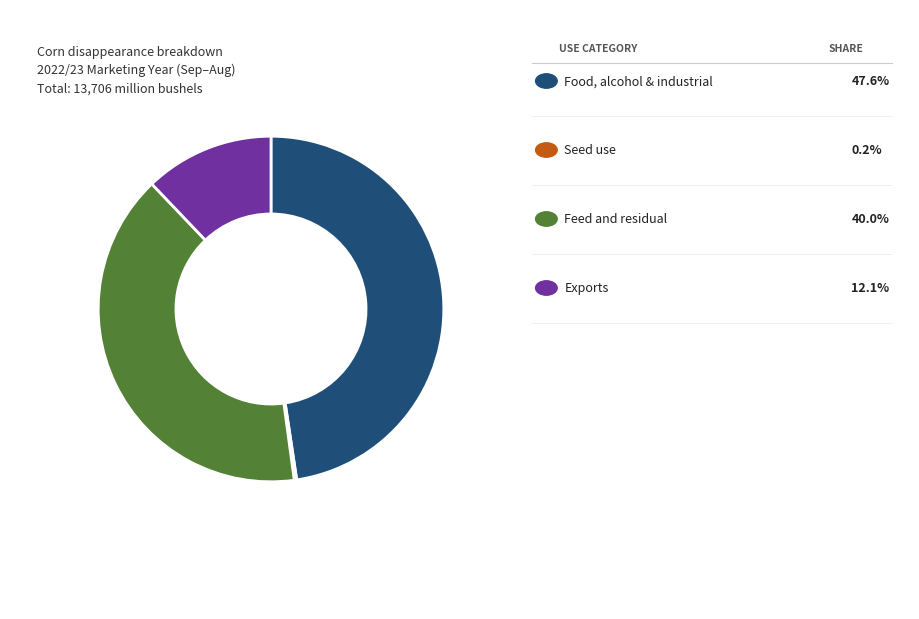

Does any single category account for the majority?

No